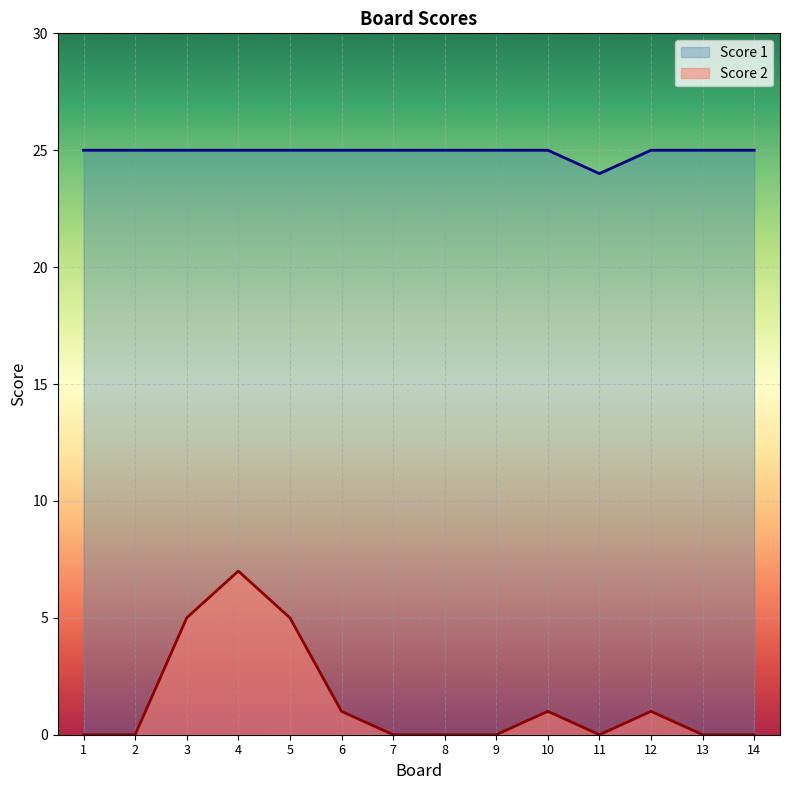

Is the value of Score 2 at 2 greater than the value of Score 1 at 13?

No